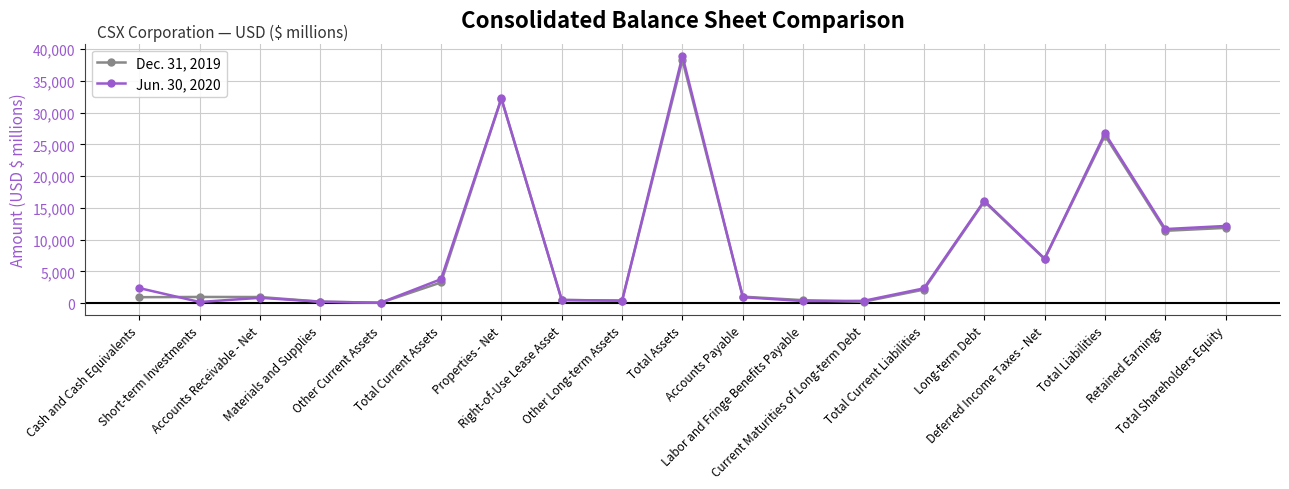

What is the sum of all Dec. 31, 2019 values?

154456